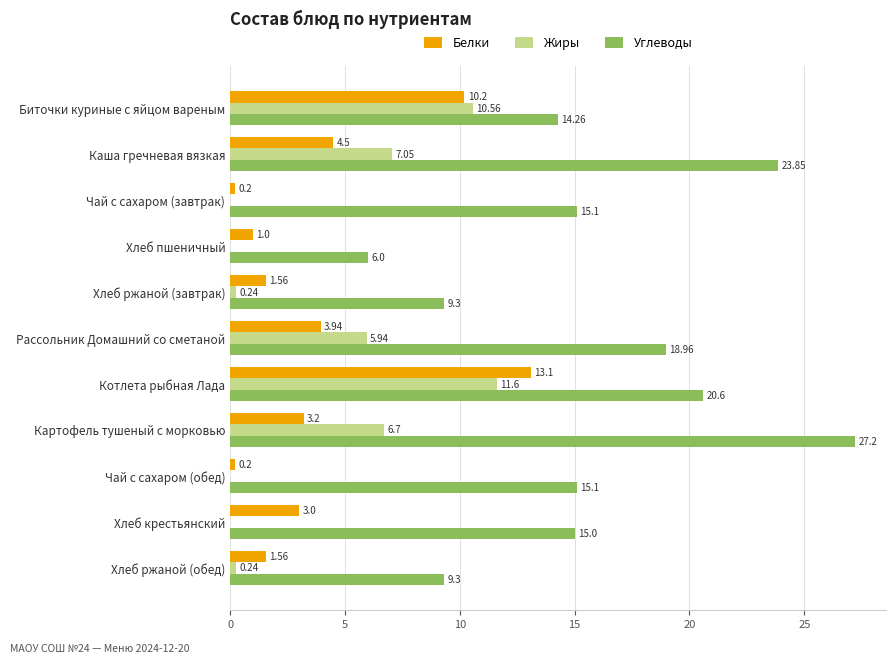

How many positive values does the Жиры series have?

7